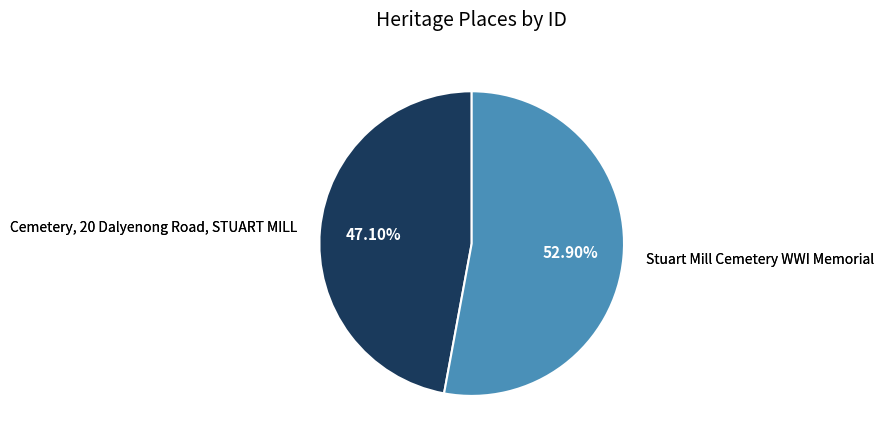

Does any single category account for the majority?

Yes